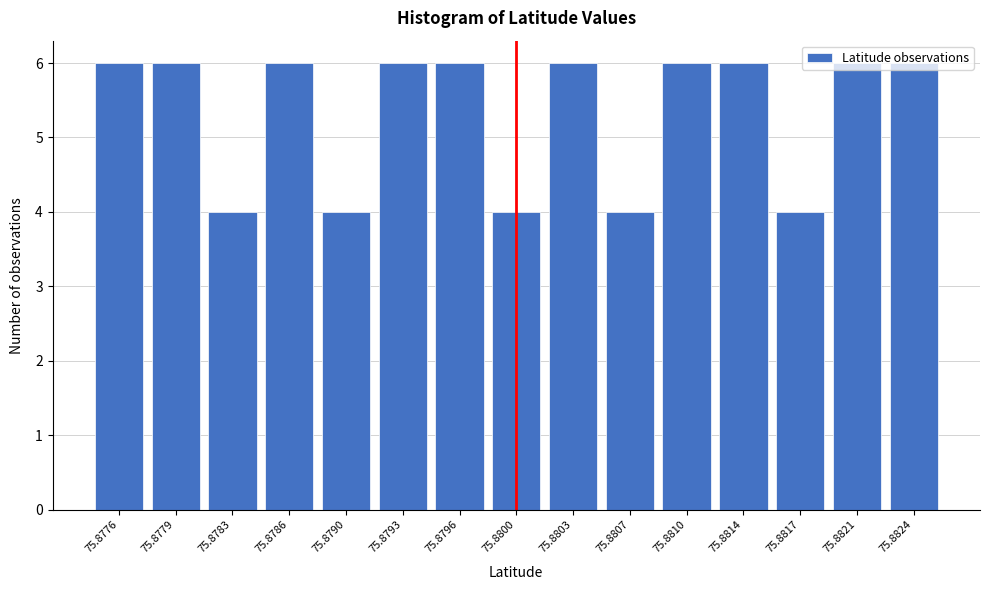

What is the value of the 10th bar from the left?

4